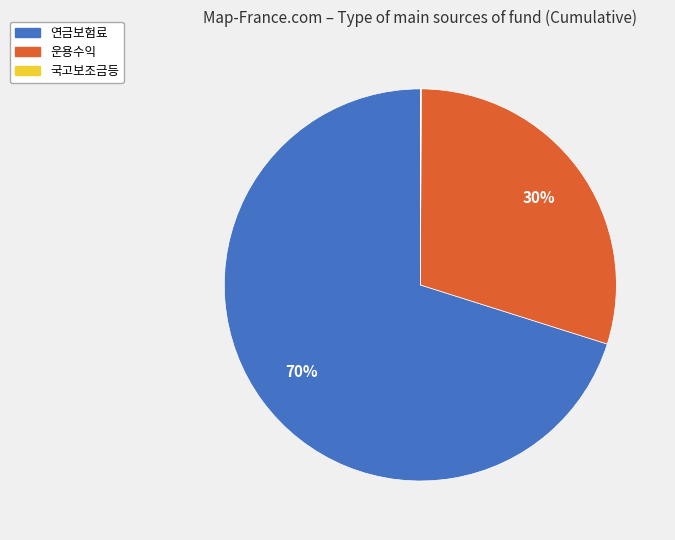

Approximately how many times larger is the value at 운용수익 compared to 연금보험료?

0.4